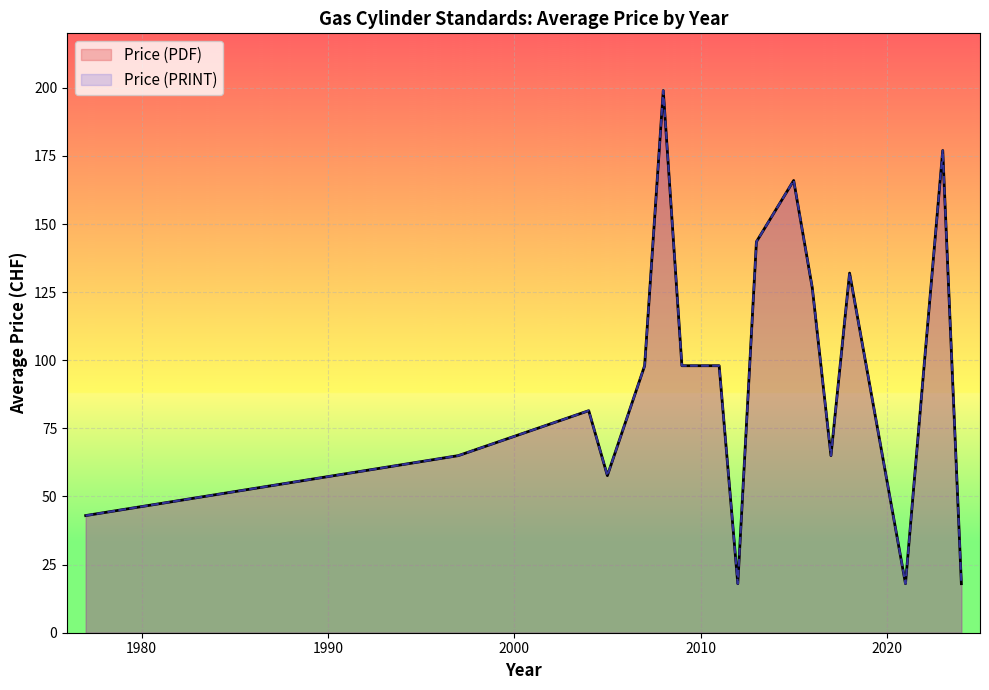

How many lines are shown in the chart?

2